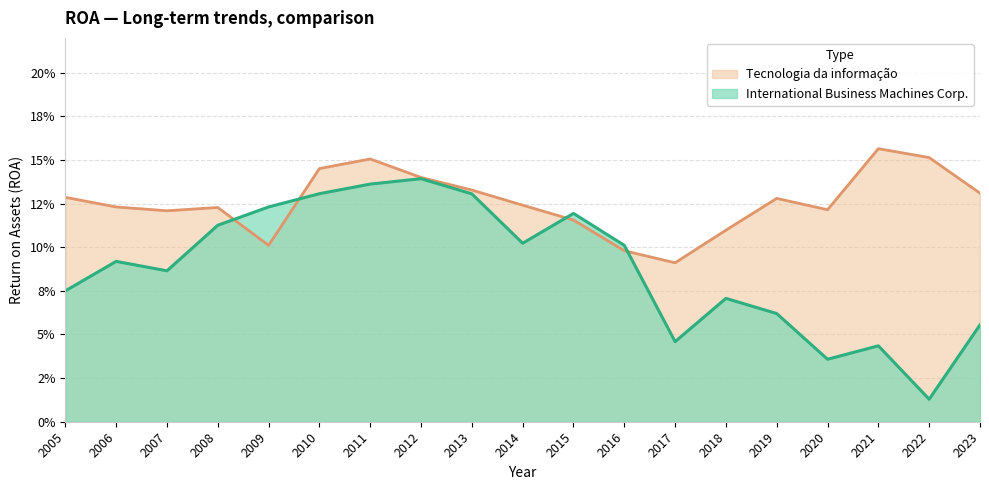

What is the difference between the maximum and minimum values in the Tecnologia da informação series?

0.1